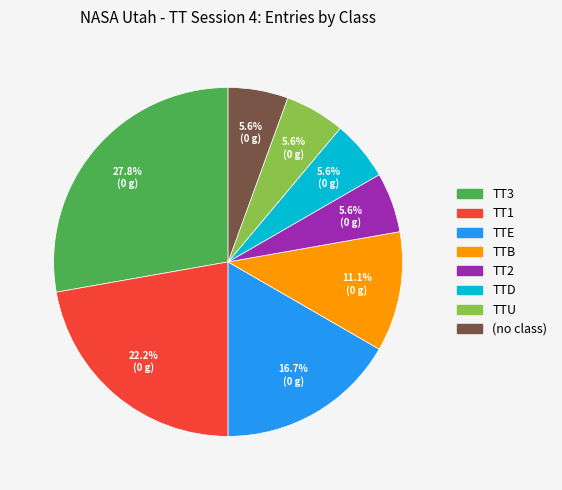

Count the number of slices in the pie.

8